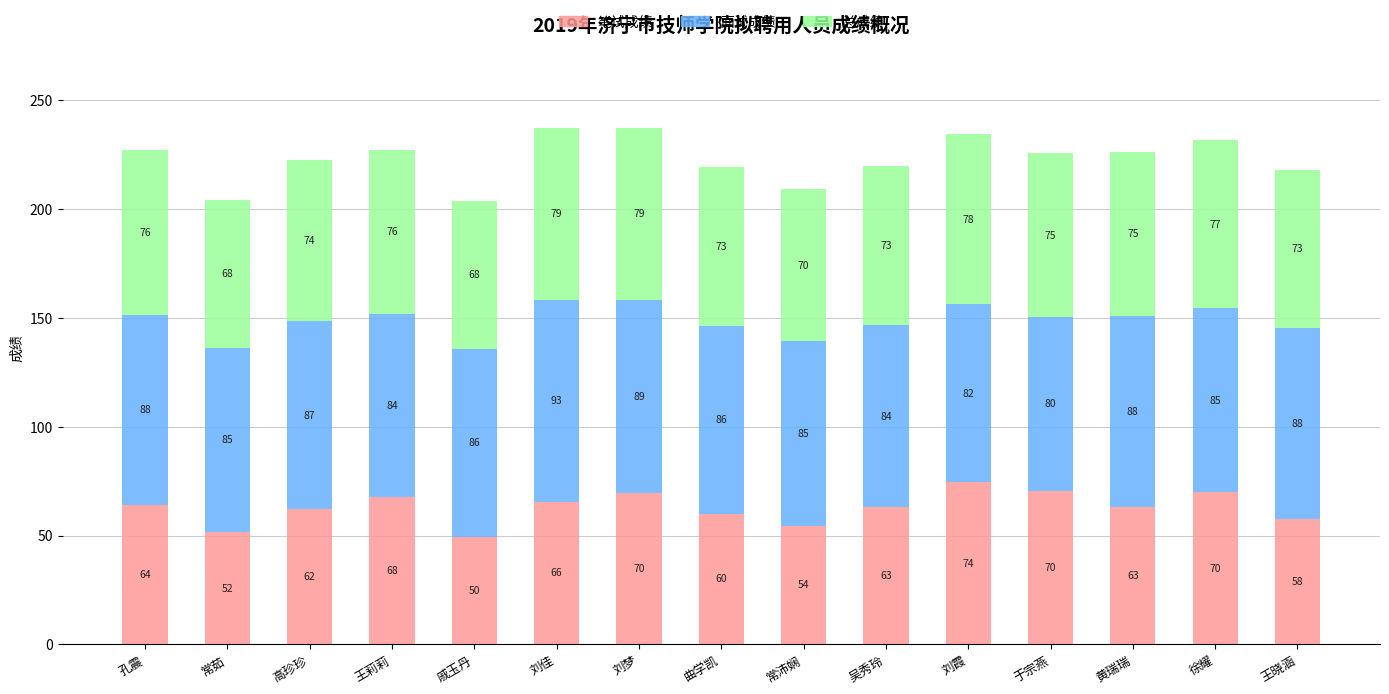

The 笔试成绩 series shows 22.7 at 吴秀玲. True or false?

False